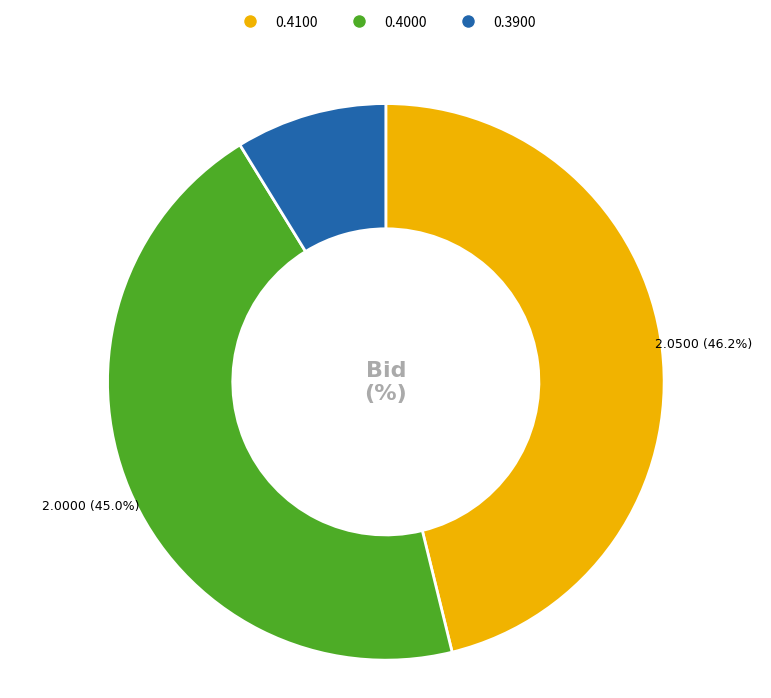

Is there any slice that represents more than half of the pie?

No